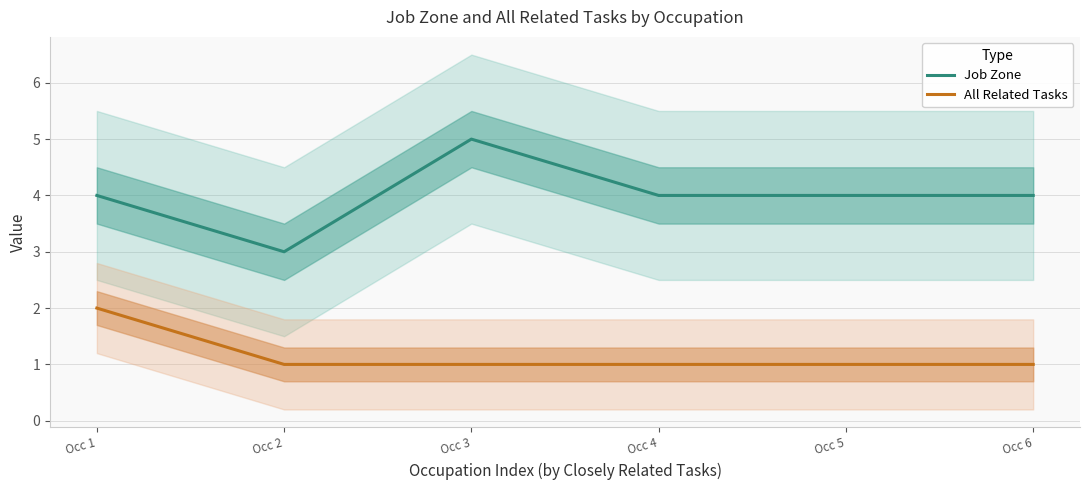

Rank the series by their maximum value, from lowest to highest.

All Related Tasks, Job Zone